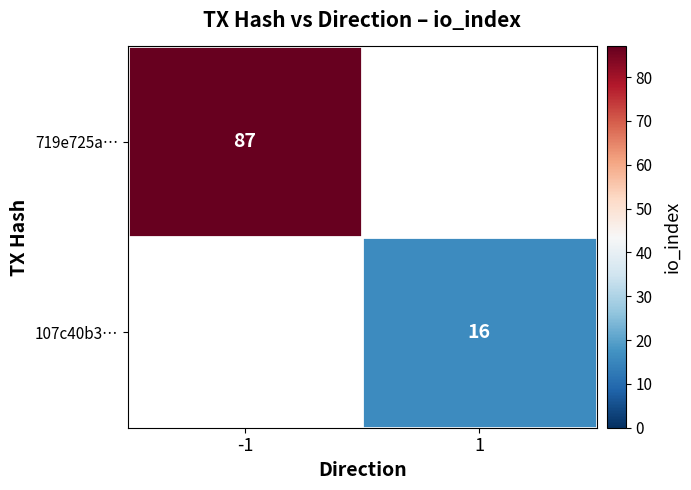

How many series are shown in this chart?

2